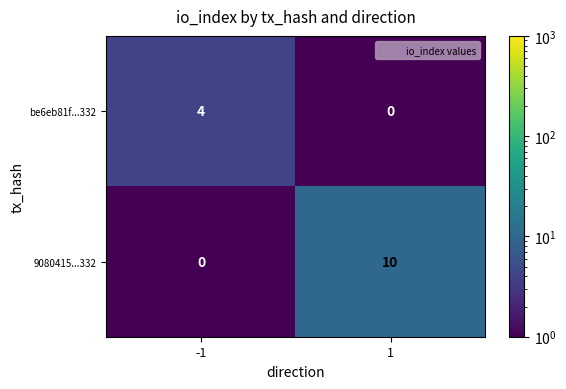

What is the difference between the maximum and minimum values in the be6eb81f...332 series?

4